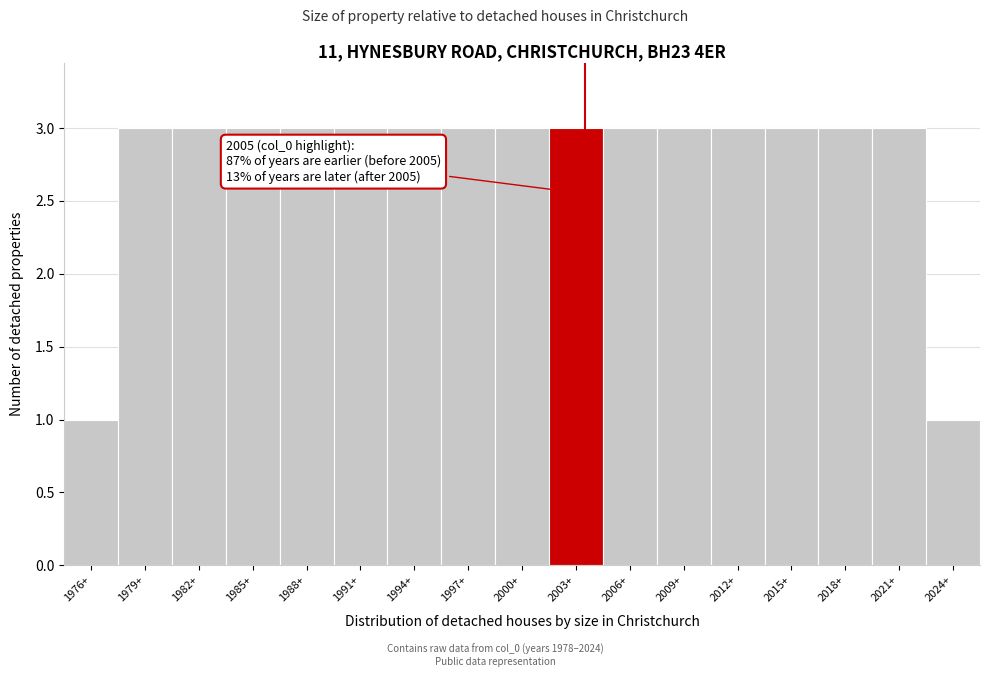

Reading right to left, transcribe all the data shown in this chart.

2024+=1	2021+=3	2018+=3	2015+=3	2012+=3	2009+=3	2006+=3	2003+=3	2000+=3	1997+=3	1994+=3	1991+=3	1988+=3	1985+=3	1982+=3	1979+=3	1976+=1